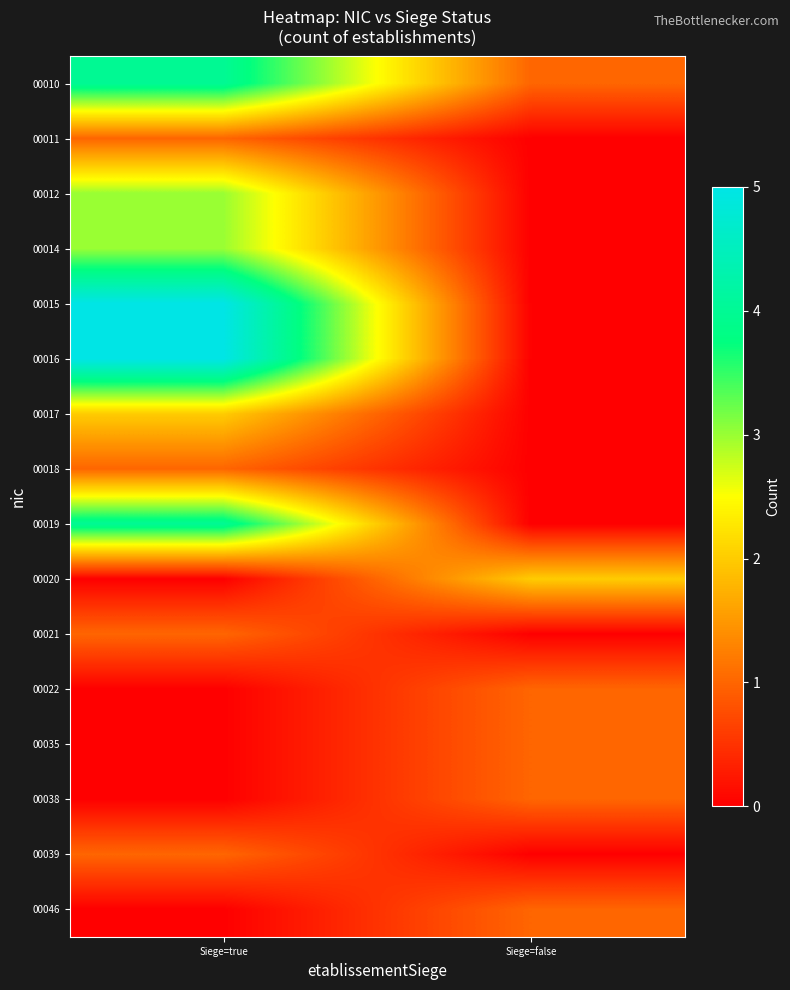

What is the difference between the highest and lowest values at Siege=true?

5